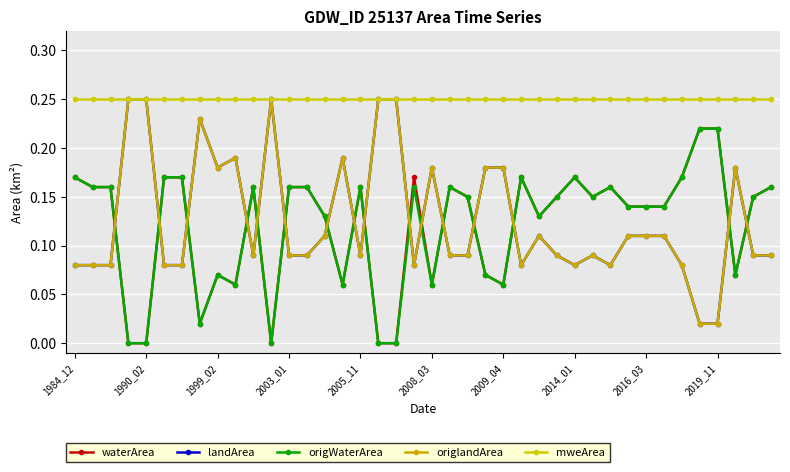

Is this an area chart (filled region under the line)?

No